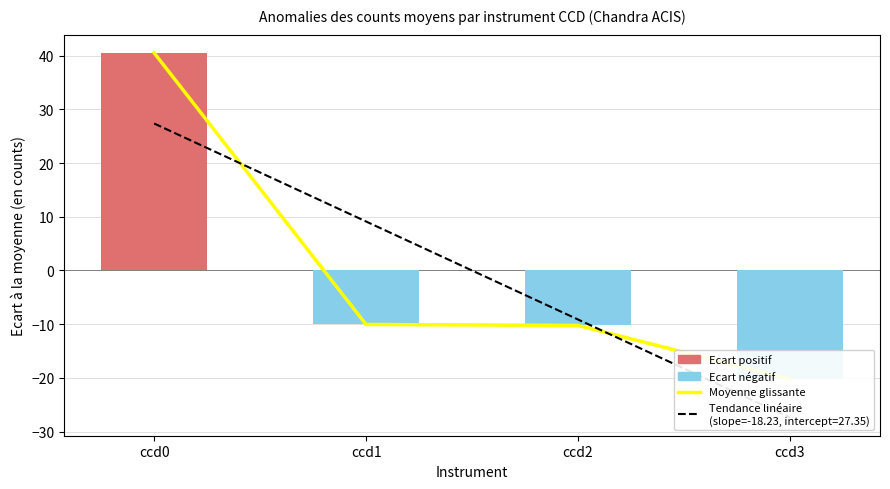

Does the chart contain any negative values?

Yes